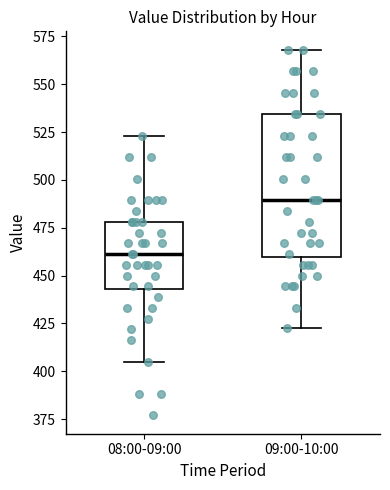

Which box has the lowest median line?

08:00-09:00